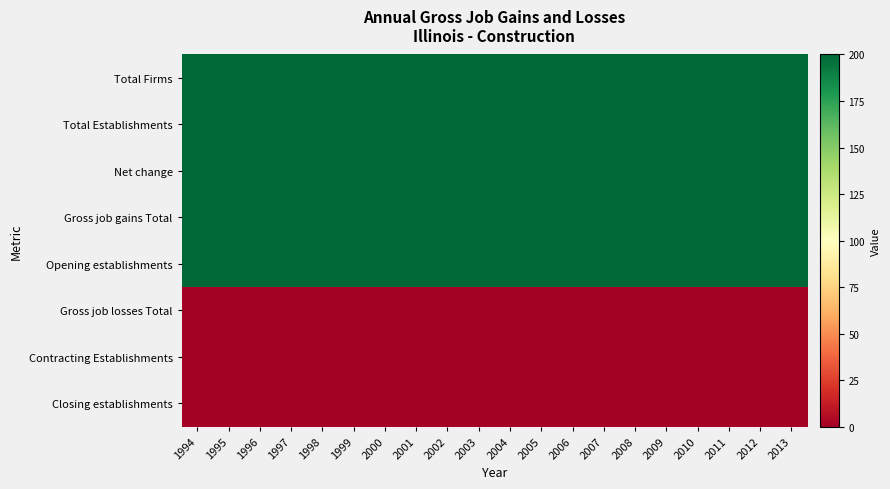

Which series has the largest total across all categories?

Total Firms